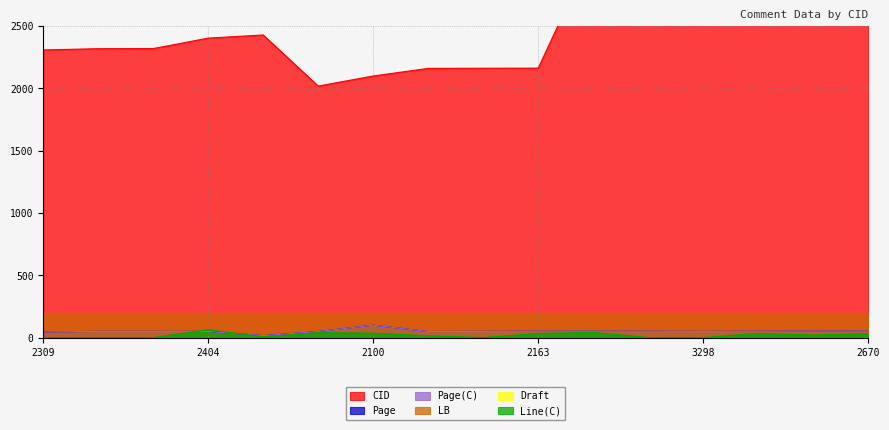

How many values in the Page(C) series exceed 50?

7